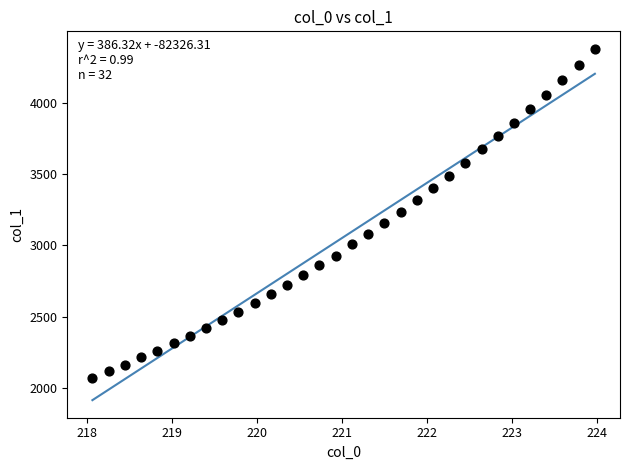

What is the range of X values (max minus min)?

5.9